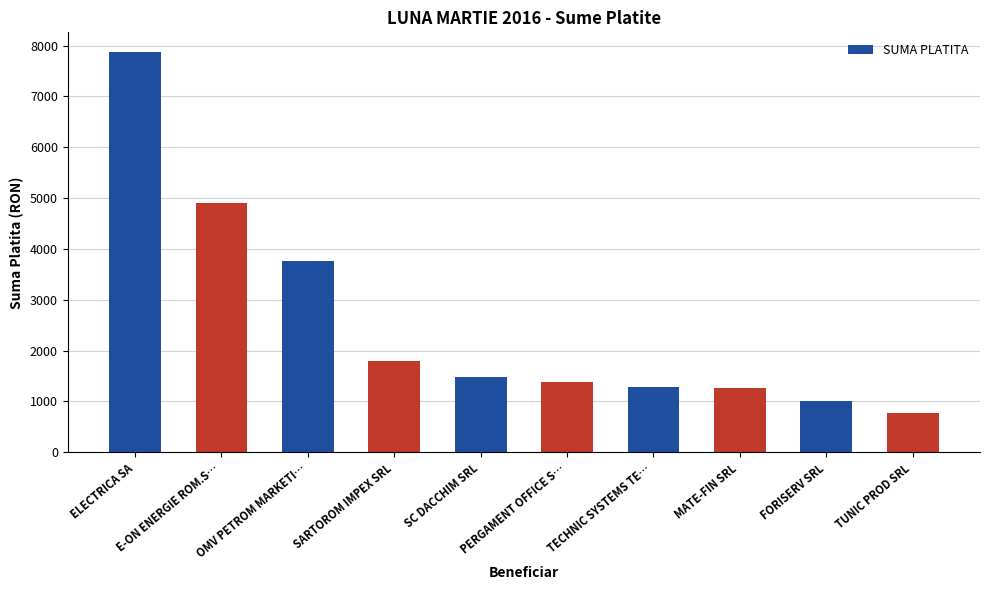

What is the label of the 4th bar from the left?

SARTOROM IMPEX SRL